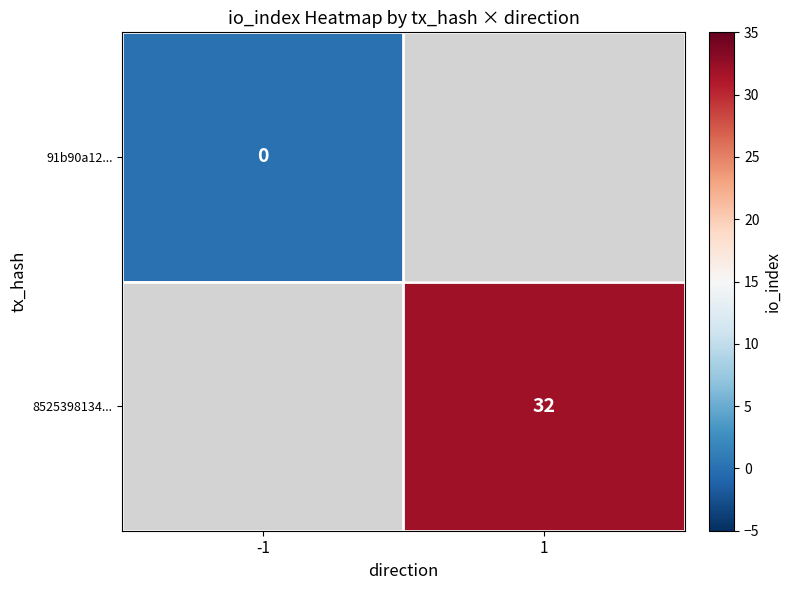

Is it true that 8525398134... equals 32 at 1?

True